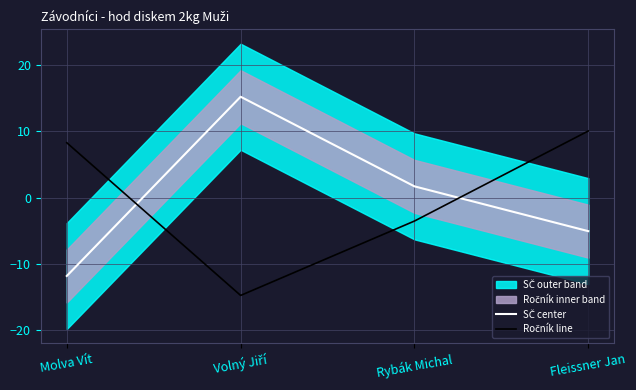

The value of SČ center at Molva Vít is -15.5. True or false?

False